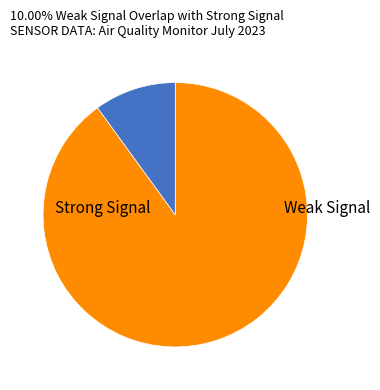

Is there any slice that represents more than half of the pie?

Yes